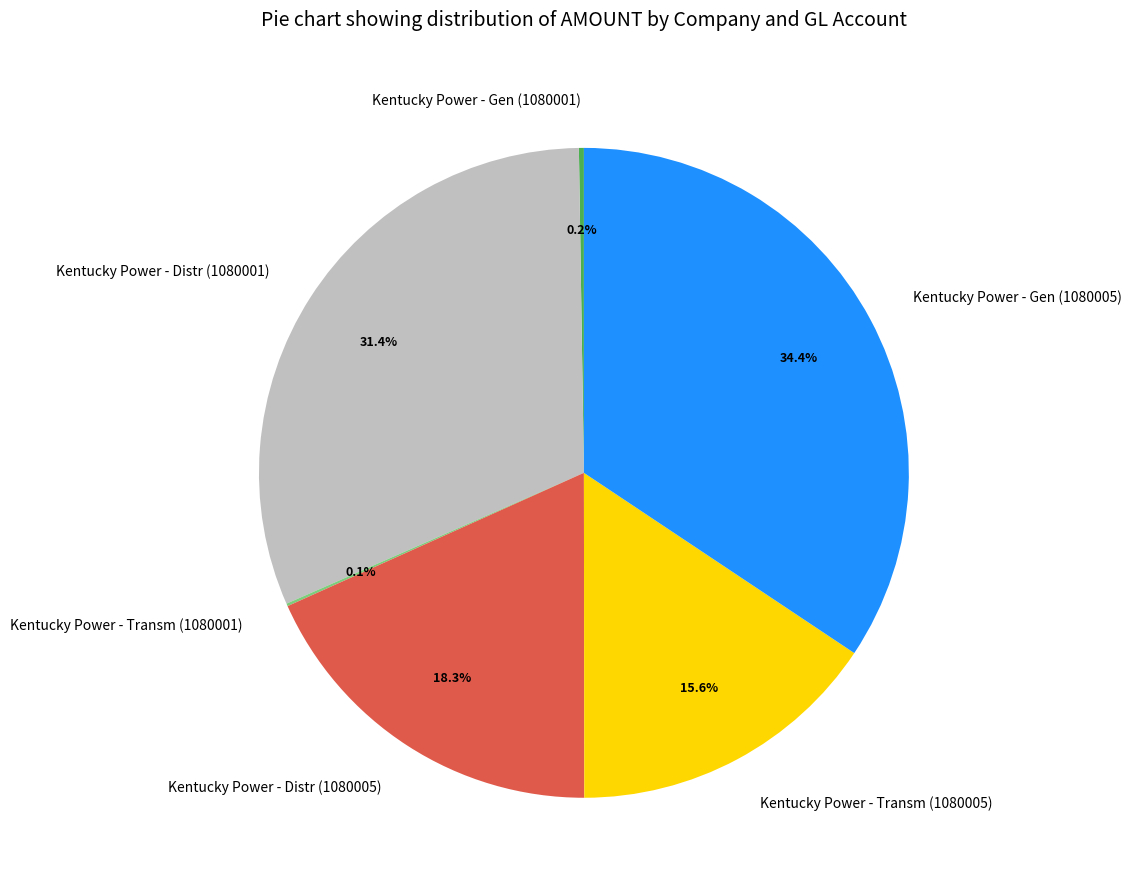

Does Kentucky Power - Distr (1080005) represent more than half of the total?

No